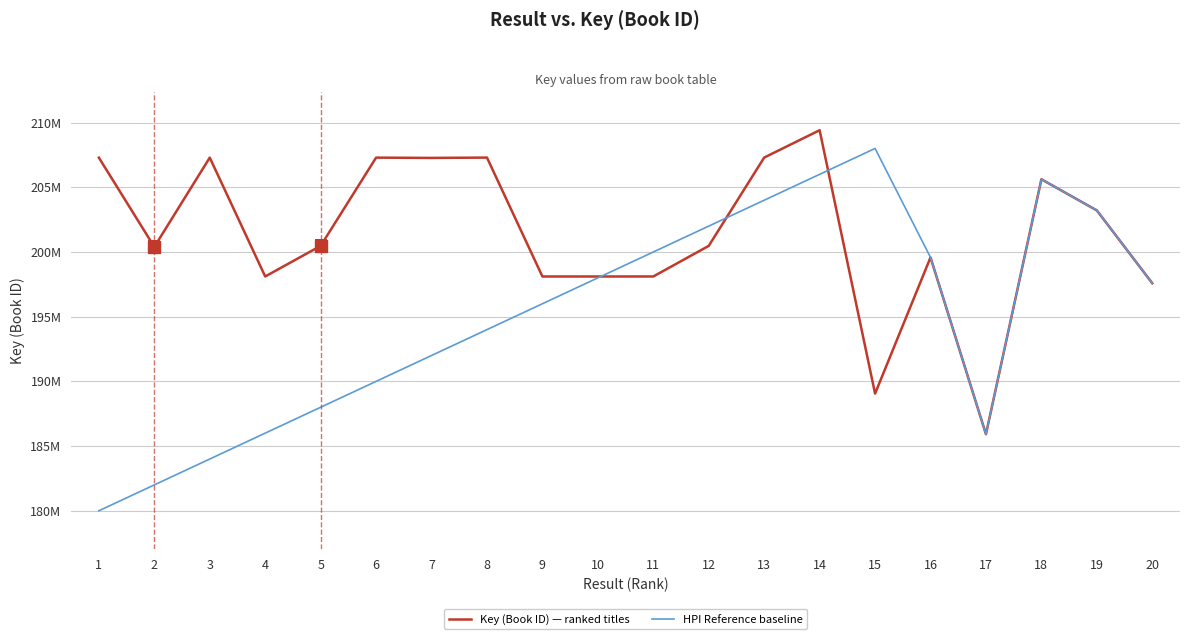

Is this an area chart (filled region under the line)?

No